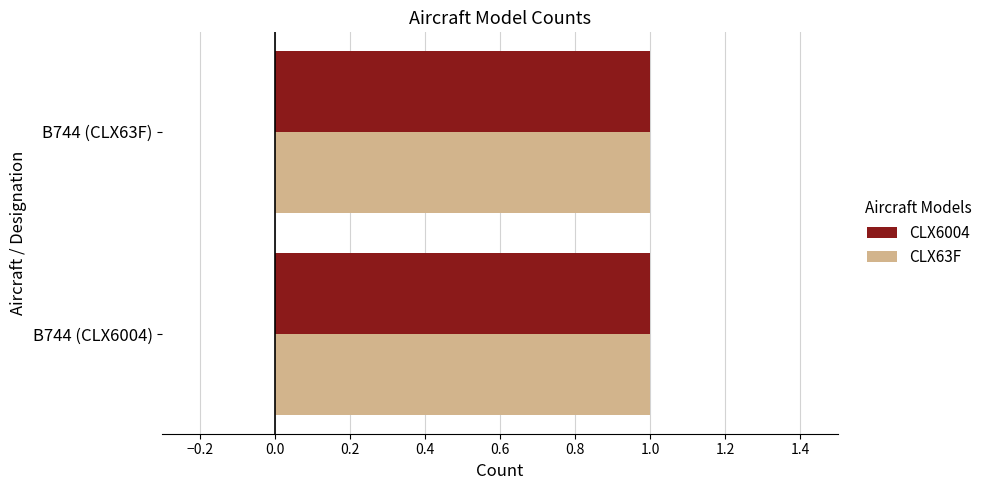

Rank the categories by CLX63F value from lowest to highest.

B744, B744